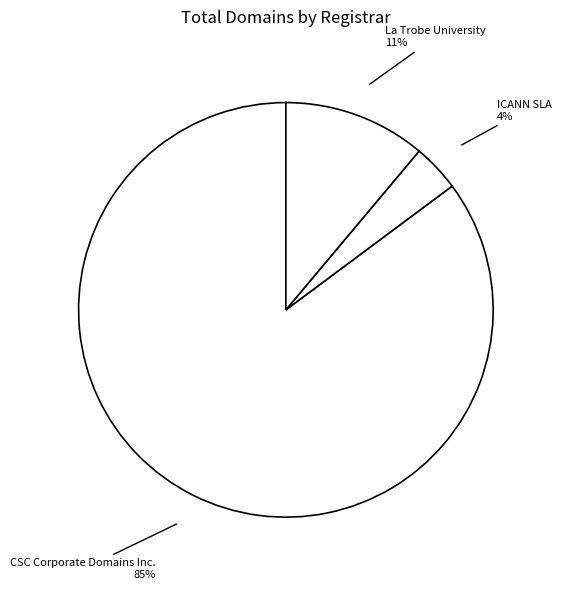

How many segments does this pie chart have?

3